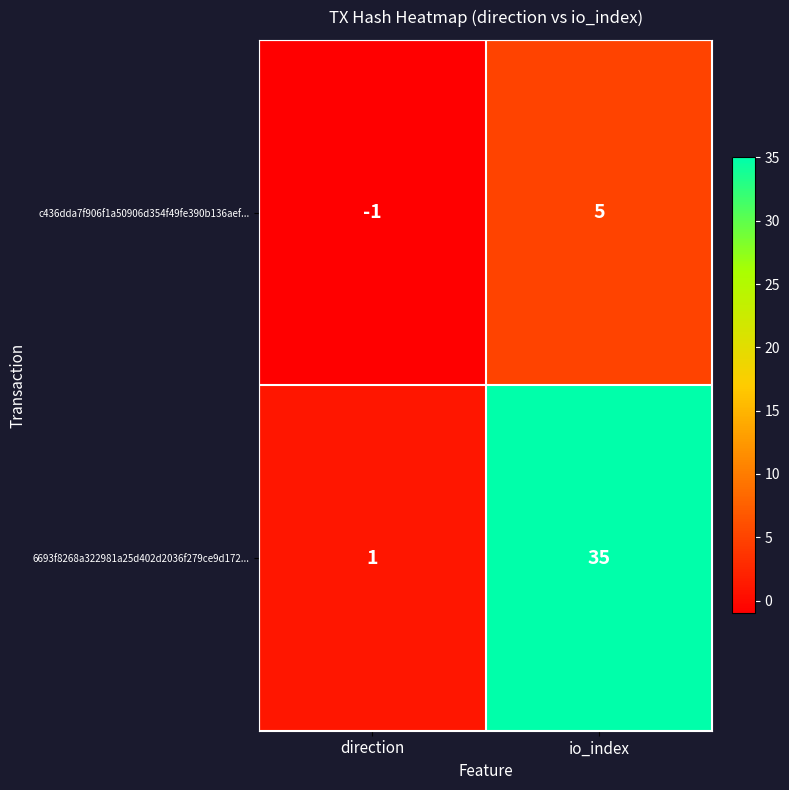

What is the sum of all 6693f8268a322981a25d402d2036f279ce9d172... values?

36